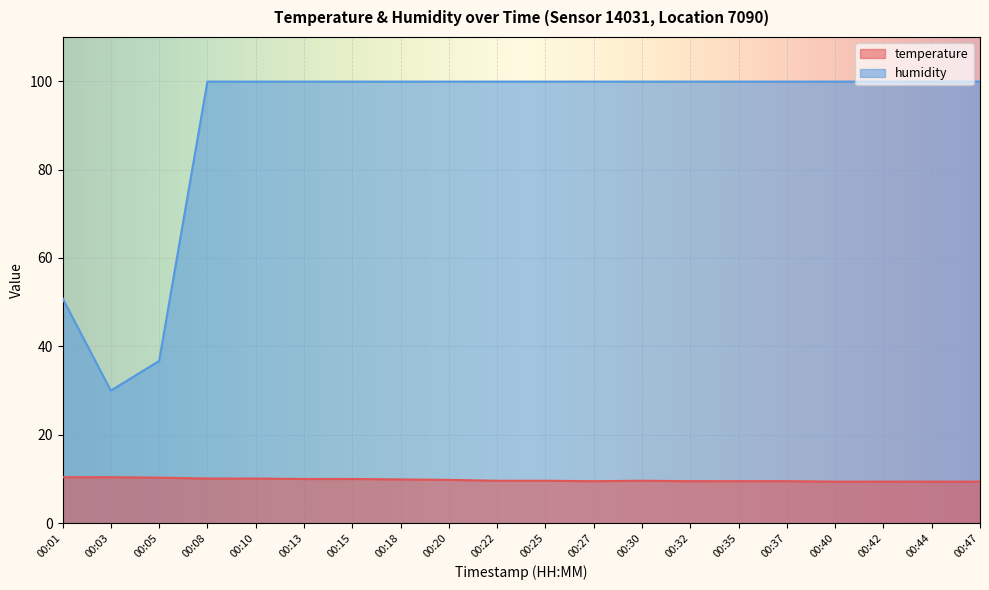

True or false: temperature and humidity cross at least once.

False